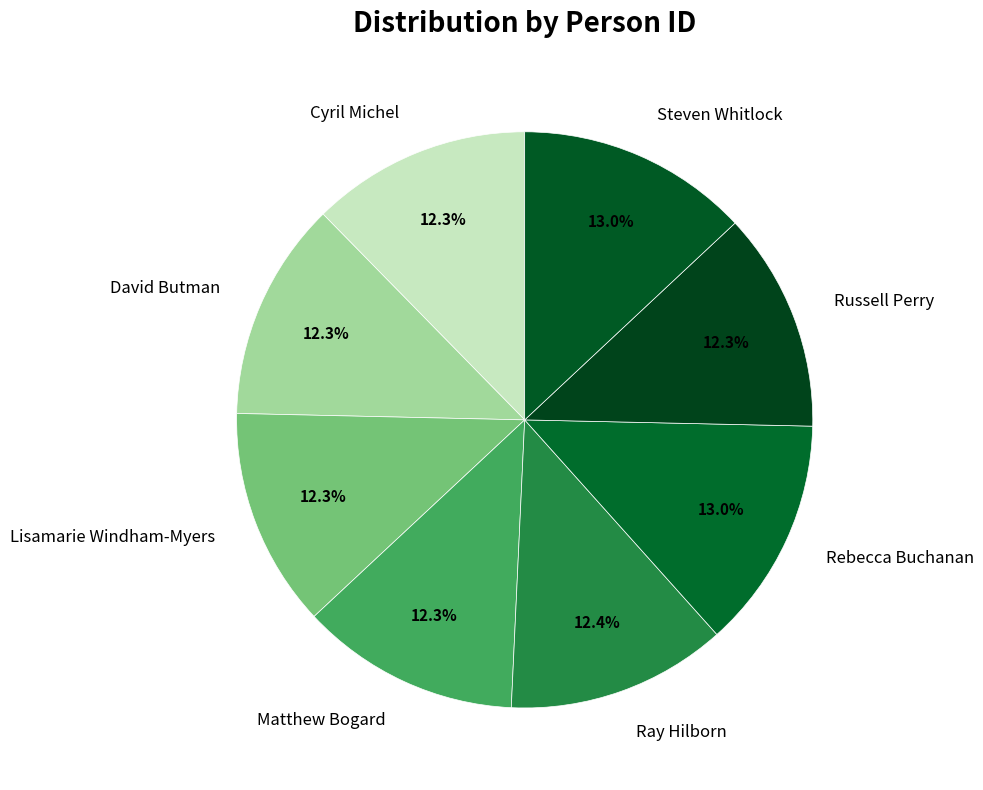

Is there any slice that represents more than half of the pie?

No